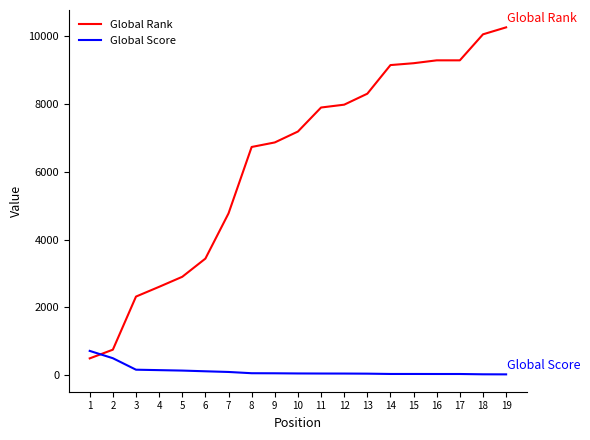

What is the difference between the maximum and minimum values in the Global Score series?

693